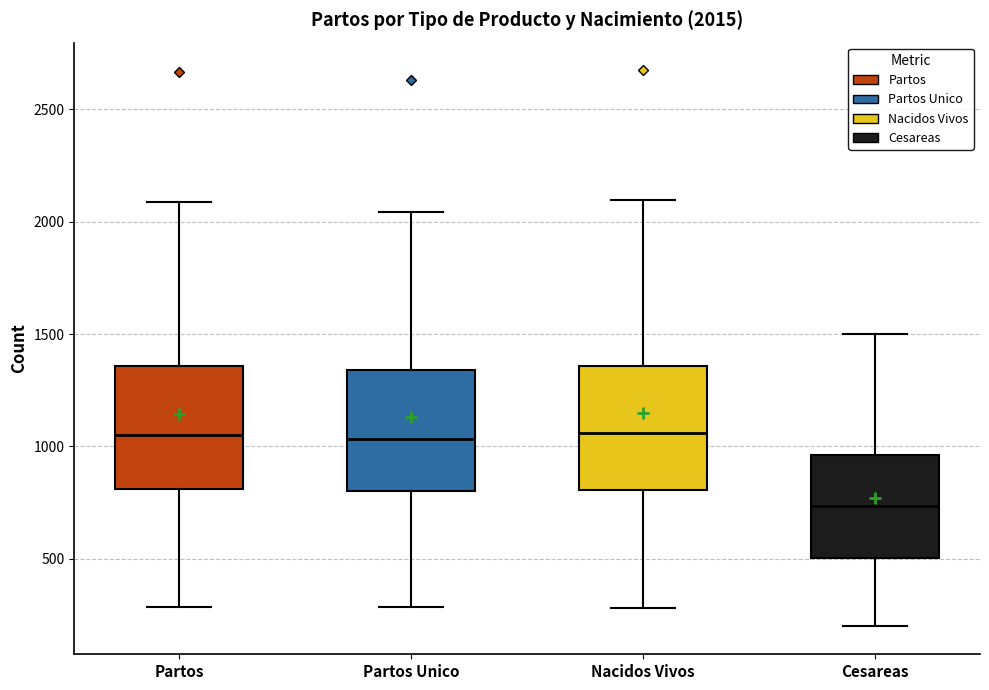

Which box's median line is the lowest?

Cesareas